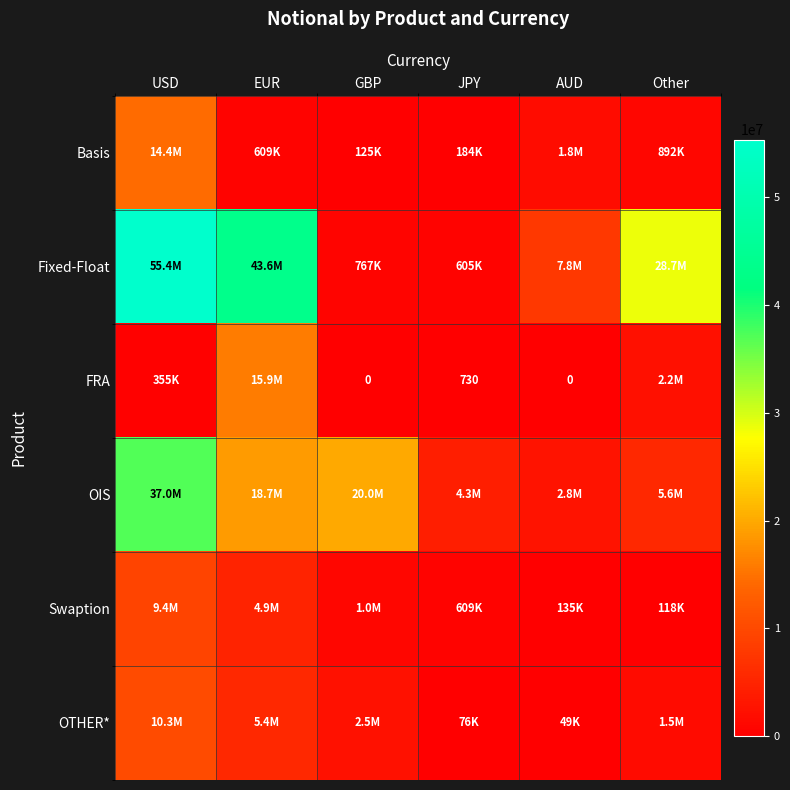

What is the difference between the highest and lowest values at GBP?

19988164